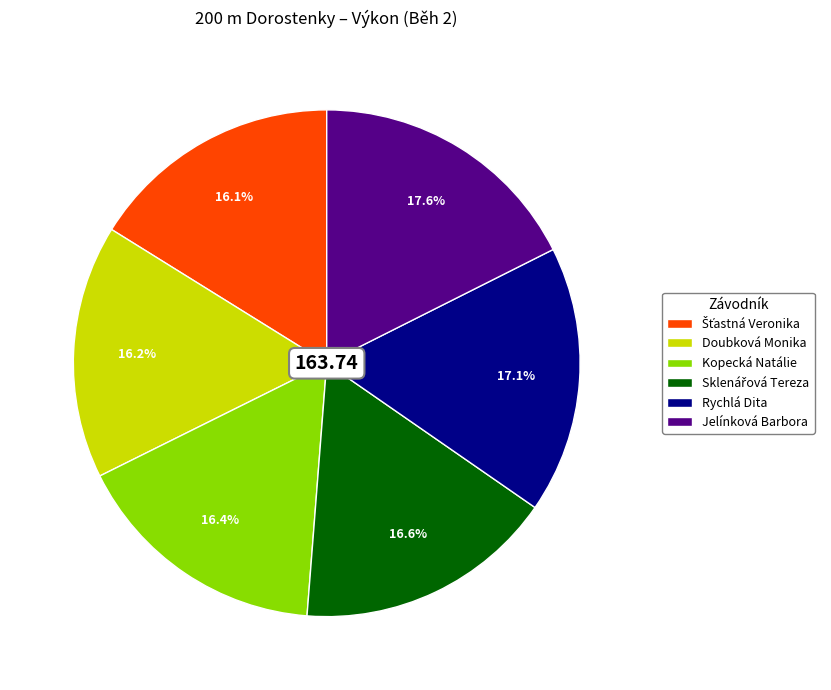

Which slice is the largest?

Jelínková Barbora